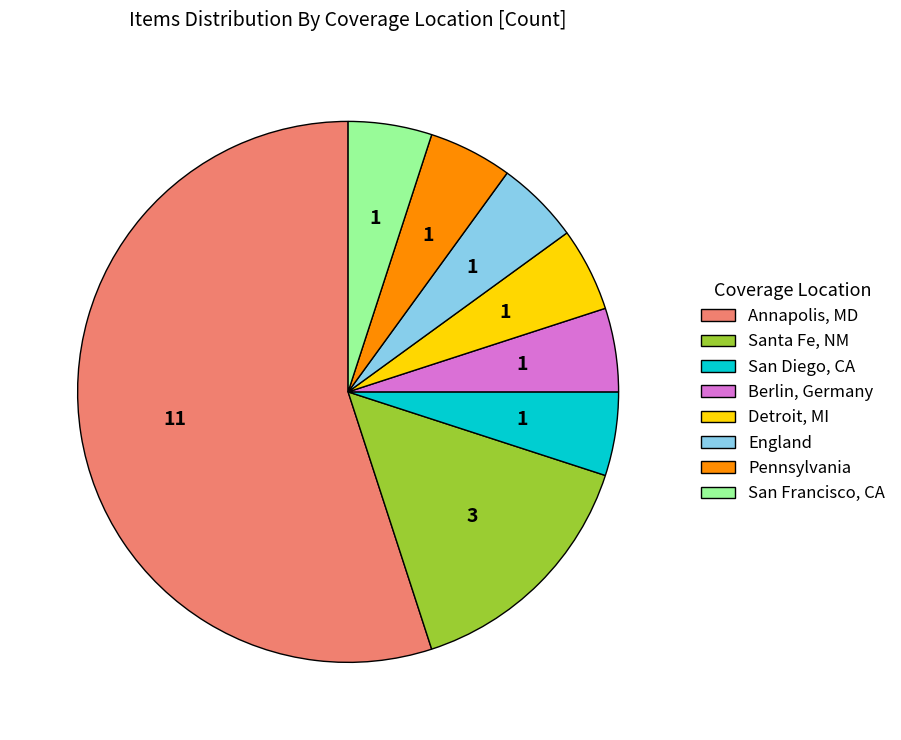

Which slice represents more than half of the pie?

Annapolis, MD